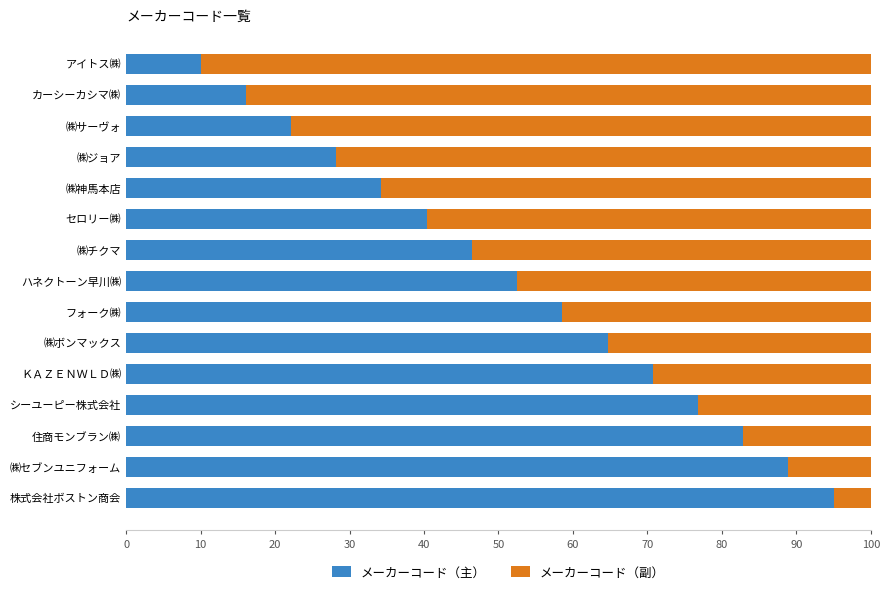

What is the highest value of the メーカーコード（主） series?

95.0